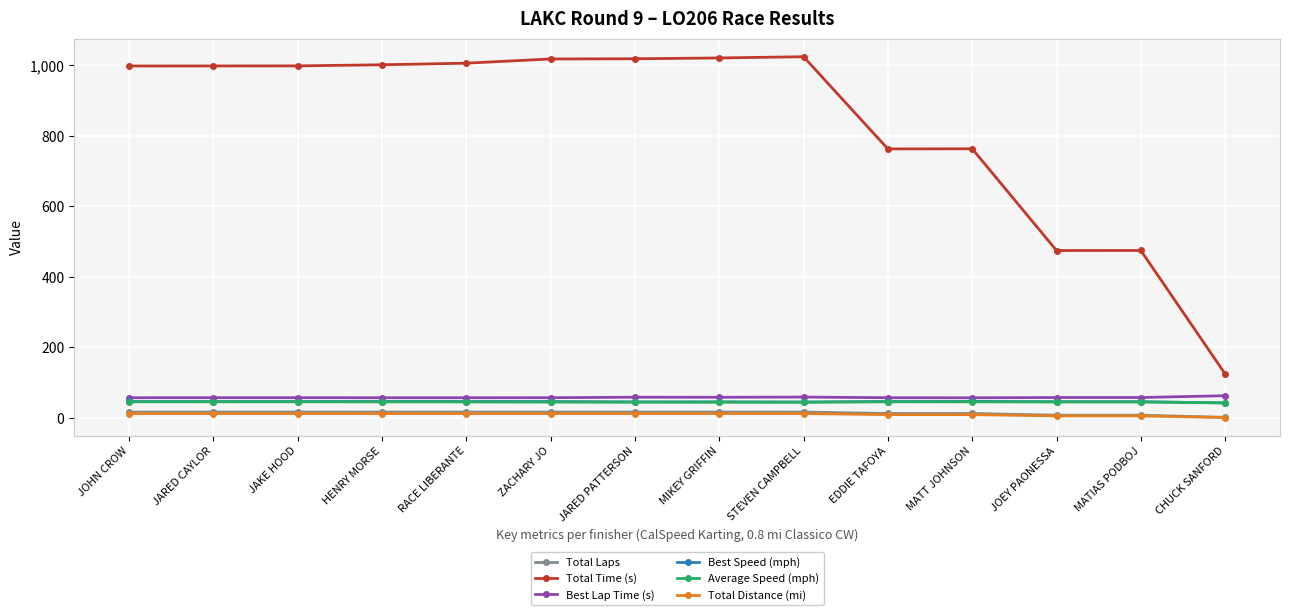

What is the label of the 11th point from the right?

HENRY MORSE